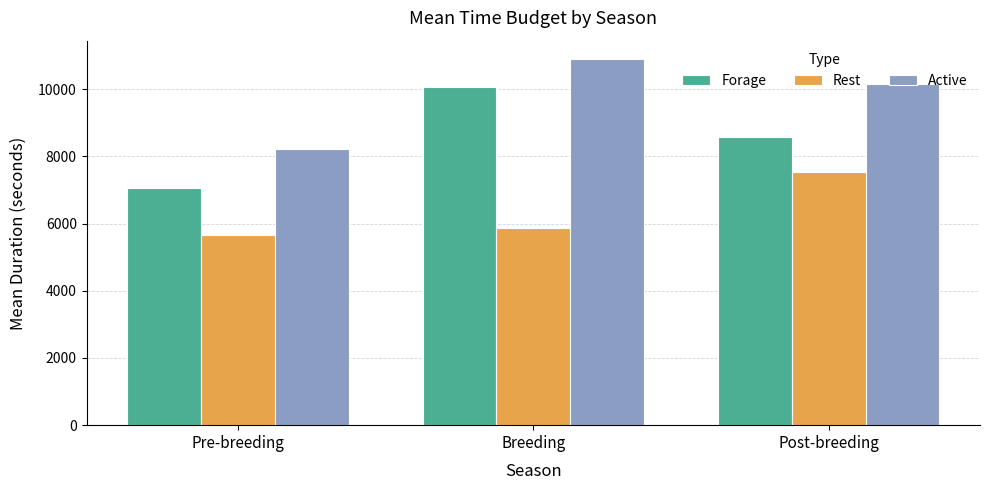

What is the minimum value for Active?

8230